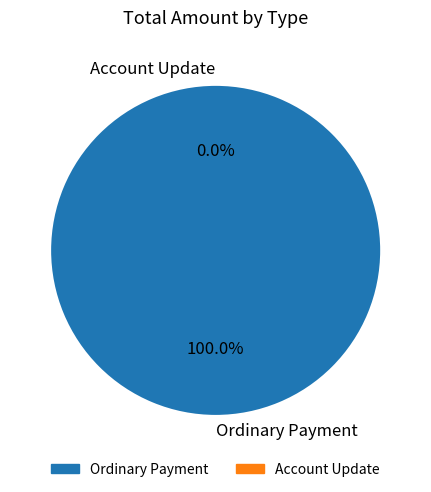

Which category has the biggest portion of the pie?

Ordinary Payment